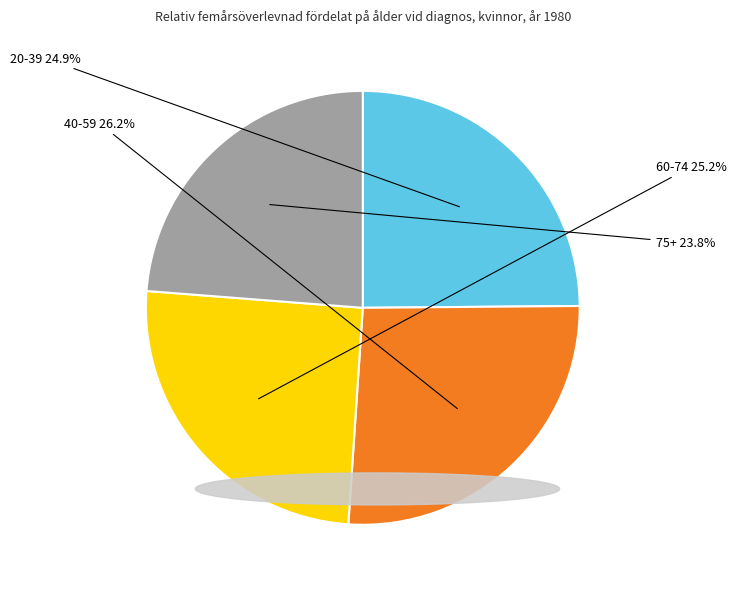

Is it true that 75+ is 24% of the pie?

True